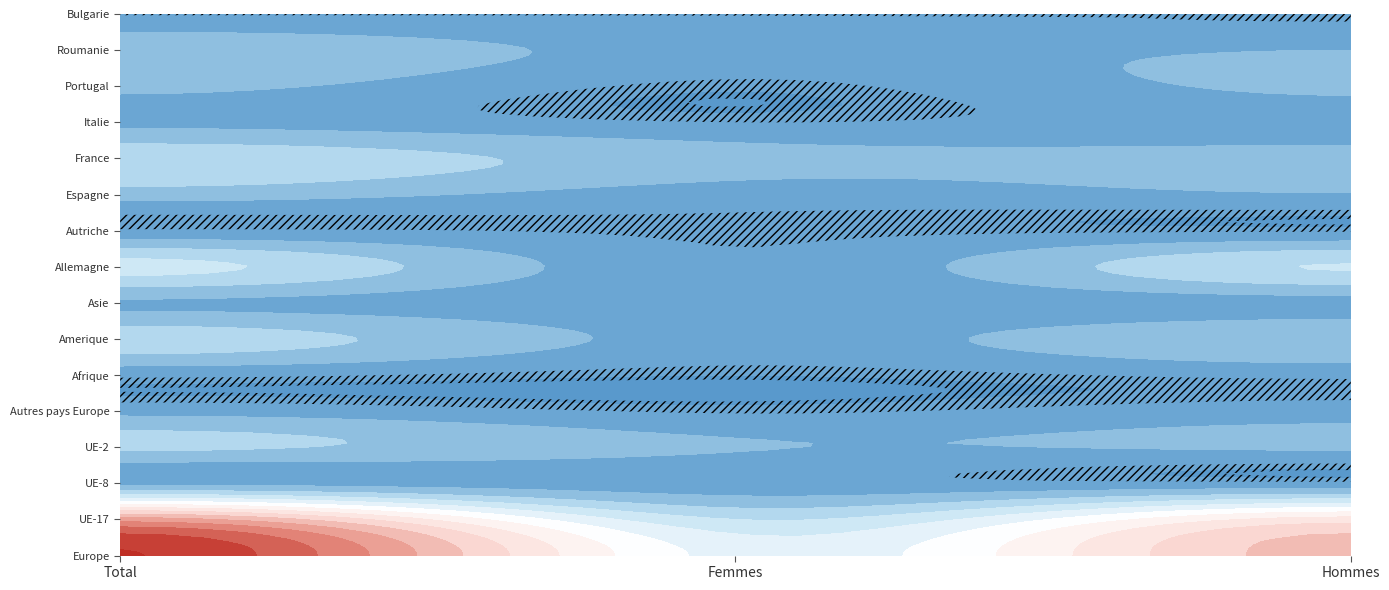

What is the greatest value displayed?

211